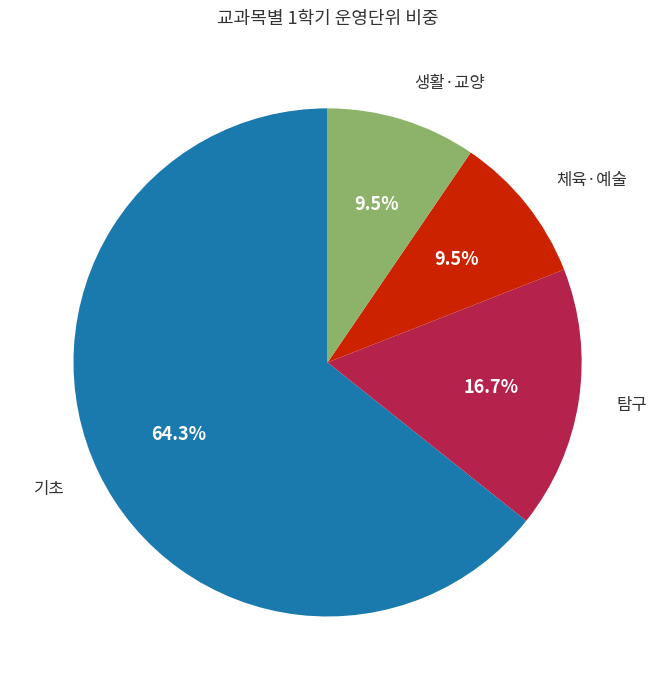

How many segments does this pie chart have?

4